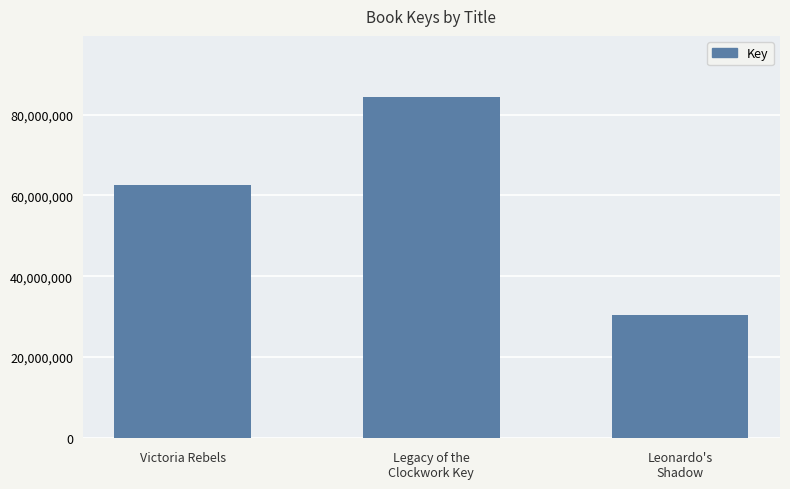

Rank the categories by value from highest to lowest.

Legacy of the
Clockwork Key, Victoria Rebels, Leonardo's
Shadow